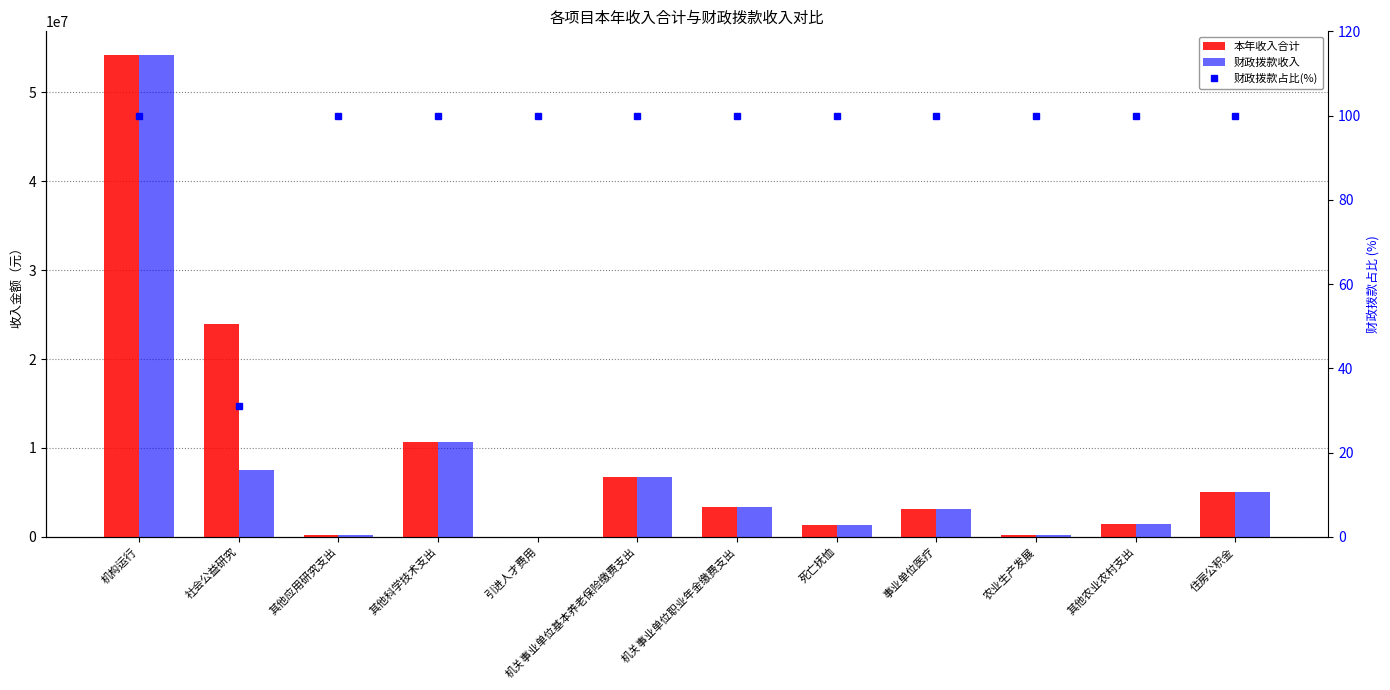

Between 其他科学技术支出 and 死亡抚恤, which is larger?

其他科学技术支出